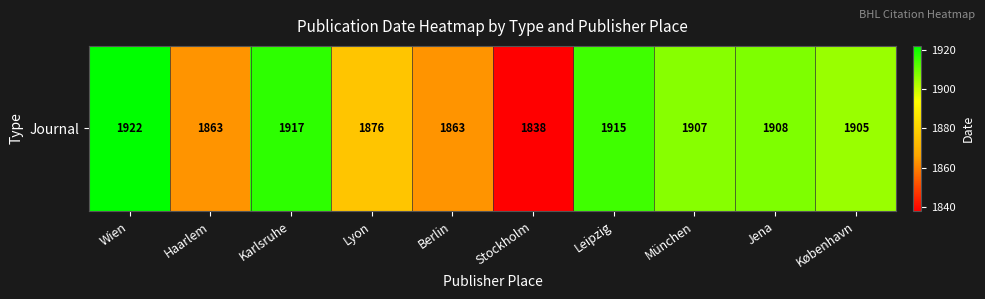

Count the number of data series in this chart.

1